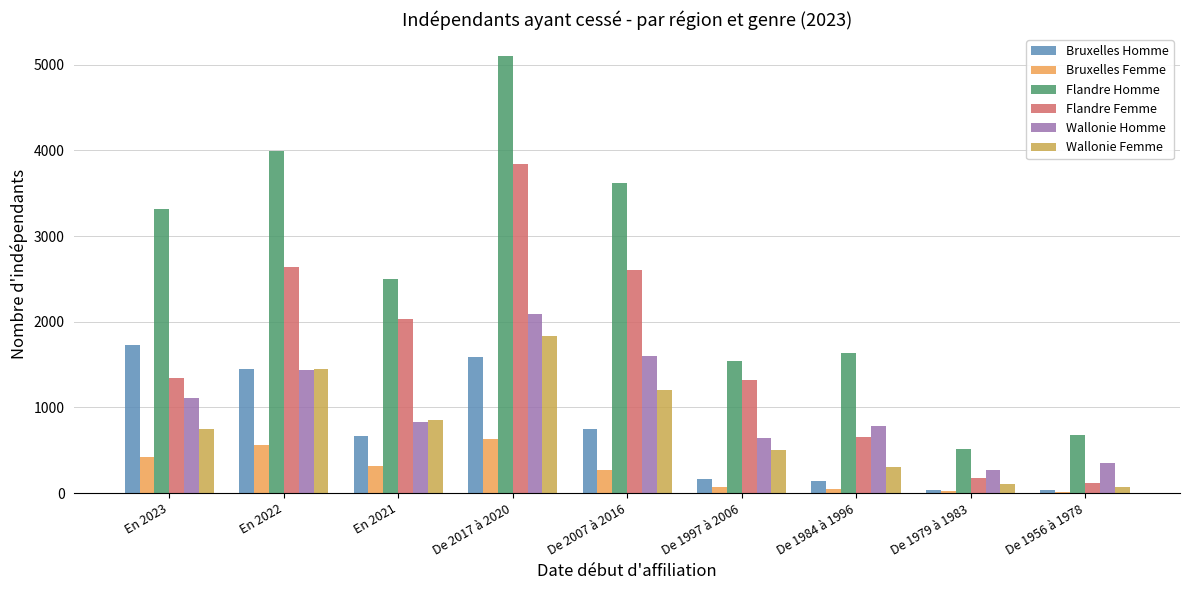

Which series has the largest range (max minus min)?

Flandre Homme